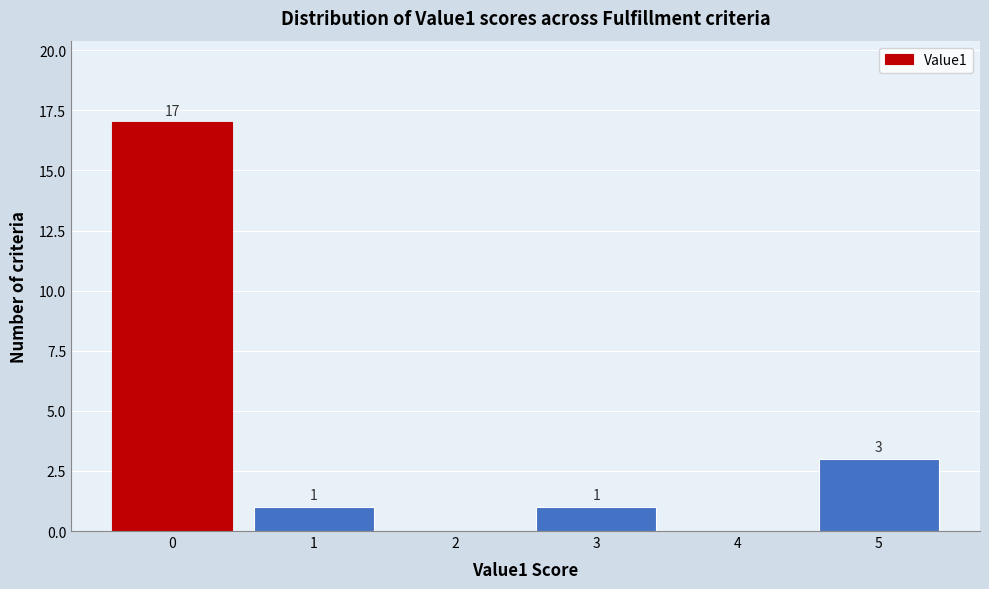

Which range on the x-axis has the tallest bar?

-0.5 to 0.5